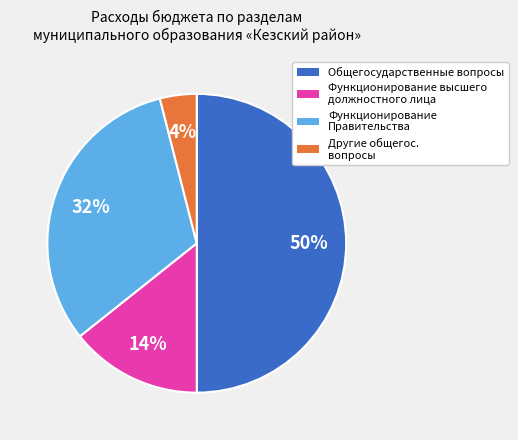

To the nearest percent, what is the difference between the largest and smallest slice percentages?

46%